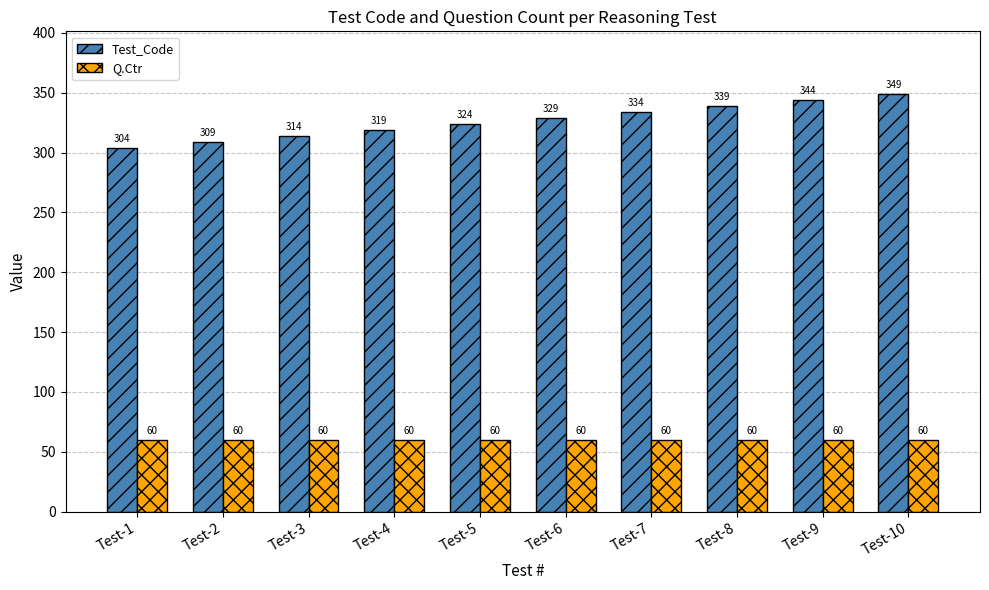

Reading right to left, list all the values displayed in this chart.

Test_Code: Test-10=349	Test-9=344	Test-8=339	Test-7=334	Test-6=329	Test-5=324	Test-4=319	Test-3=314	Test-2=309	Test-1=304
Q.Ctr: Test-10=60	Test-9=60	Test-8=60	Test-7=60	Test-6=60	Test-5=60	Test-4=60	Test-3=60	Test-2=60	Test-1=60